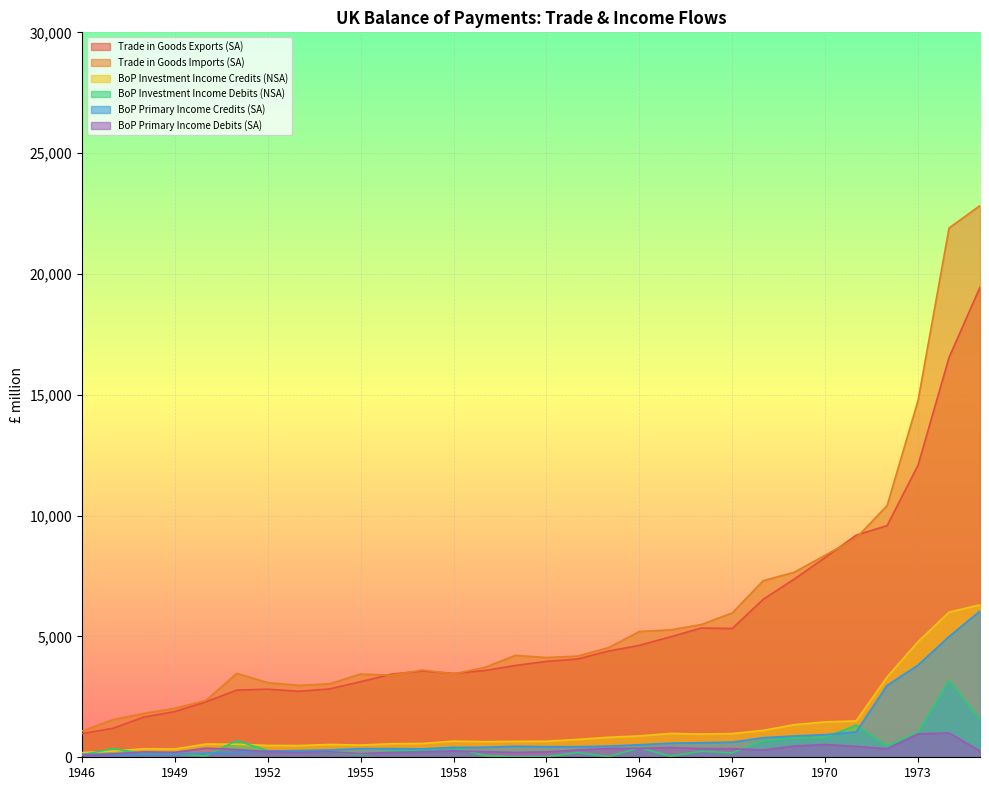

At 1973, list the series in order from smallest to largest.

BoP Primary Income Debits (SA), BoP Investment Income Debits (NSA), BoP Primary Income Credits (SA), BoP Investment Income Credits (NSA), Trade in Goods Exports (SA), Trade in Goods Imports (SA)